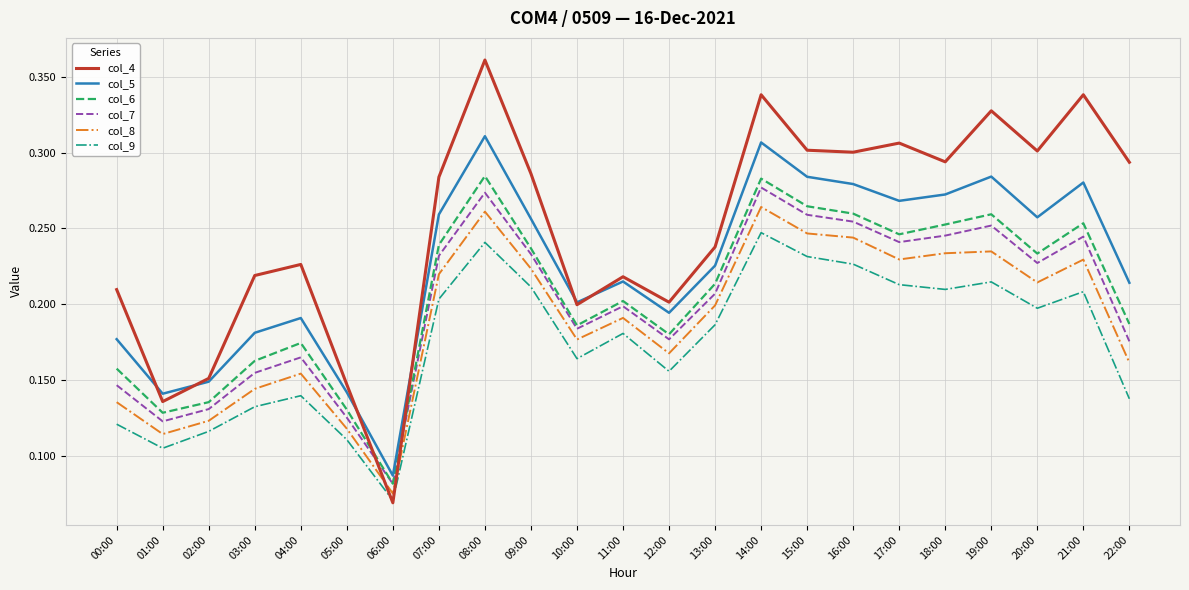

True or false: col_6 and col_9 intersect in this chart.

False